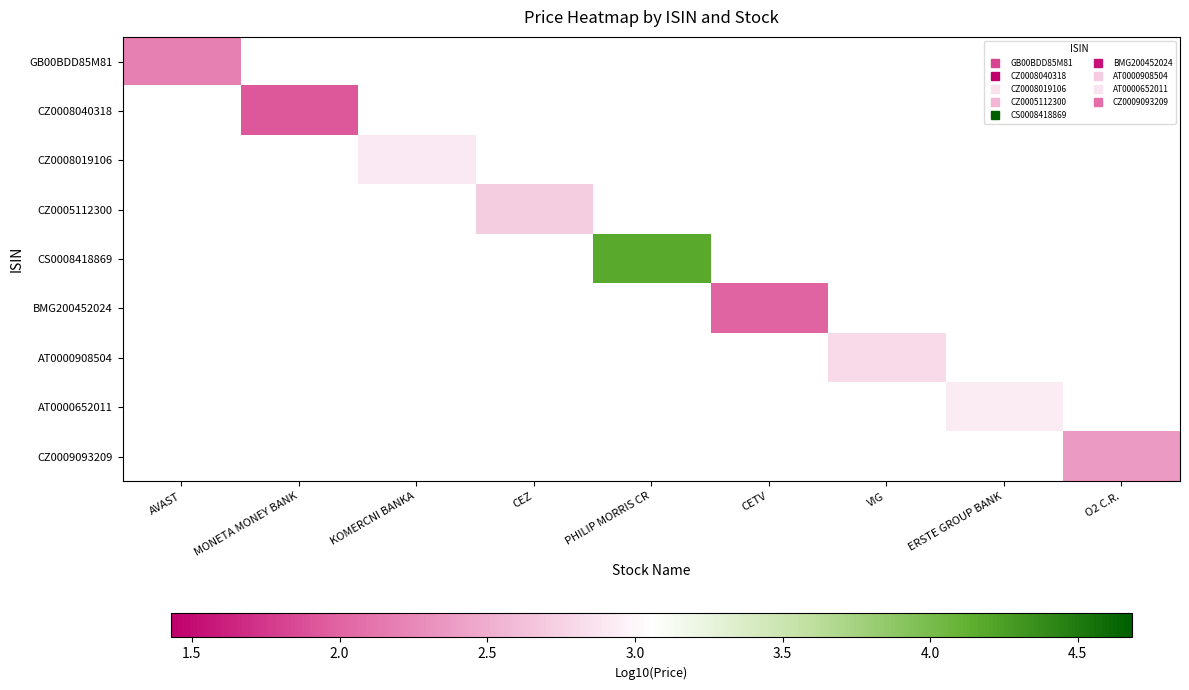

How many categories are shown in the chart?

9